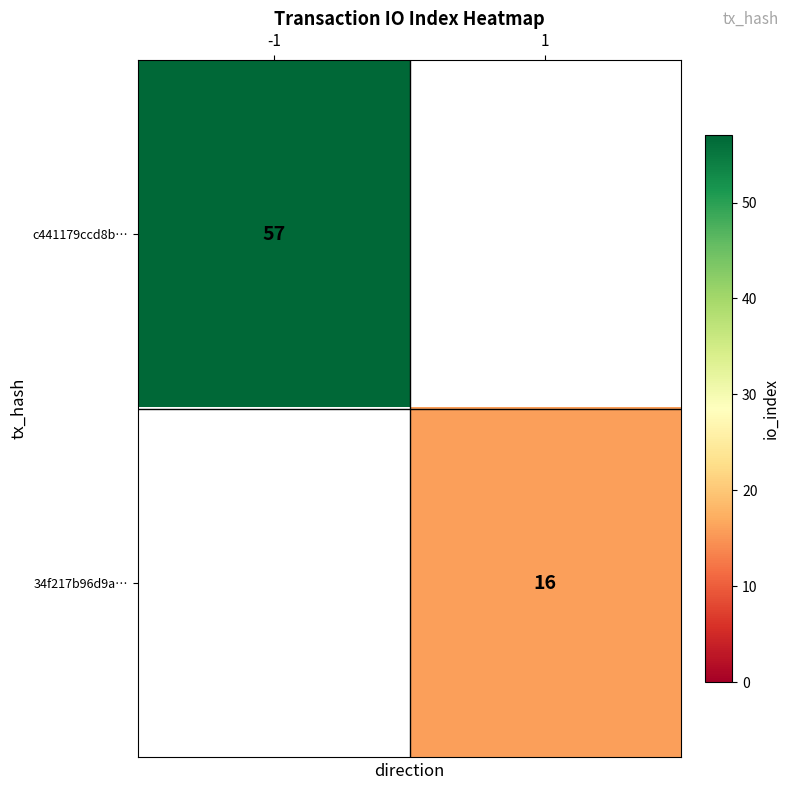

True or false: 34f217b96d9a… has a value of 4 at 1.

False